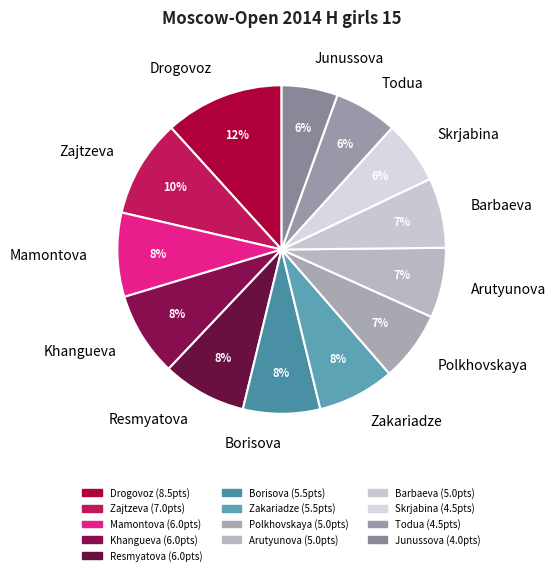

Which slice is the largest?

Drogovoz Irina